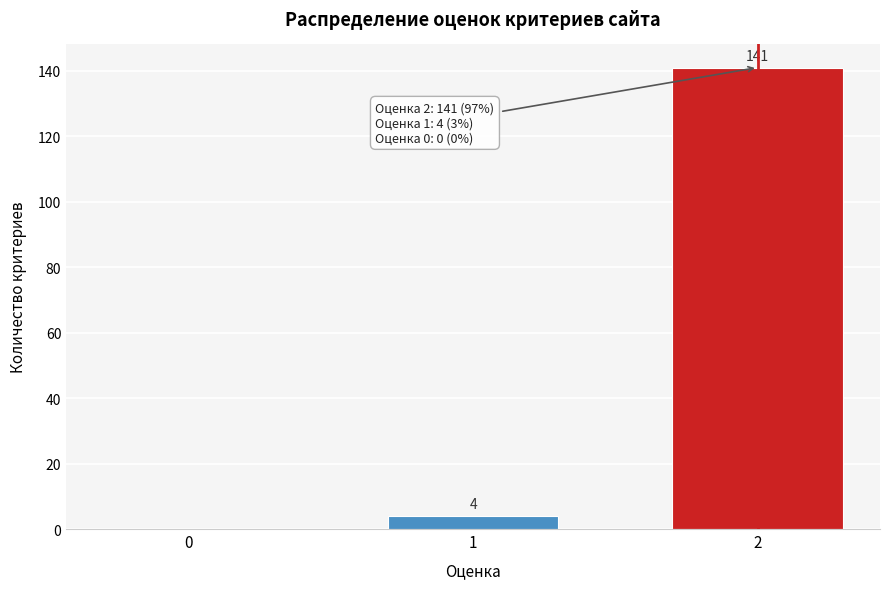

Reading left to right, what are all the values shown in this chart?

0=0	1=4	2=141